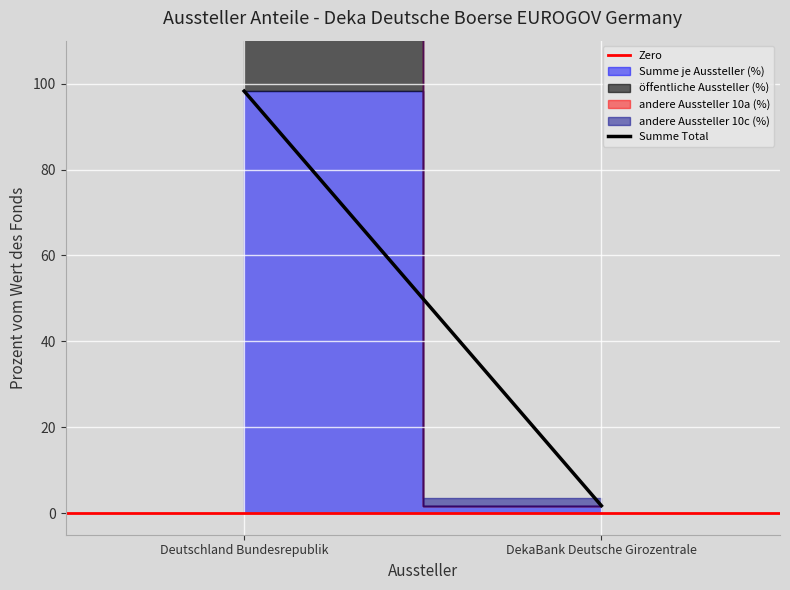

List the labels in order of Summe Total value, largest first.

Deutschland Bundesrepublik, DekaBank Deutsche Girozentrale